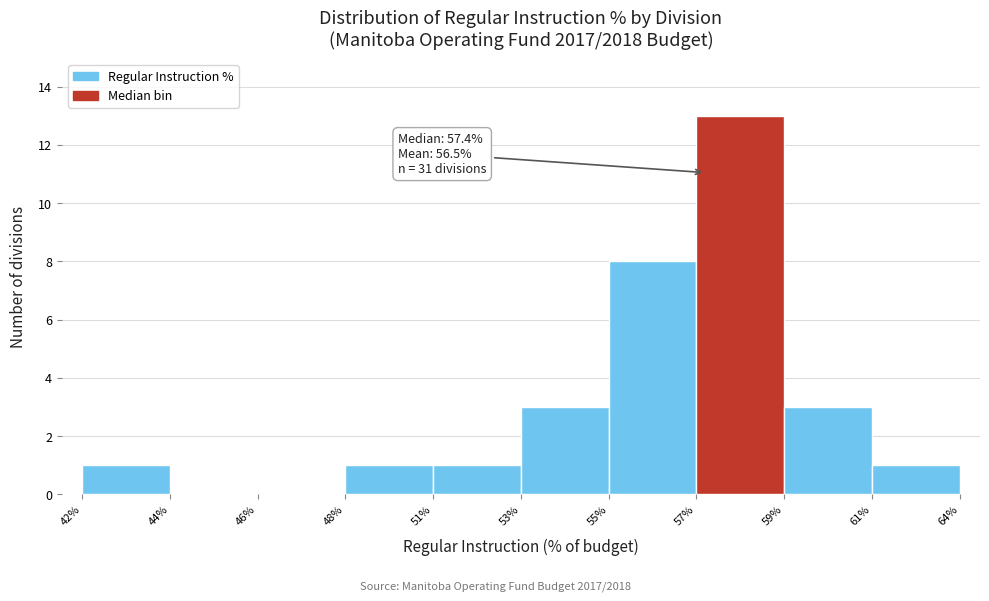

Reading right to left, list all the values displayed in this chart.

64%=1	59%=3	57%=13	55%=8	53%=3	51%=1	48%=1	46%=0	44%=0	42%=1